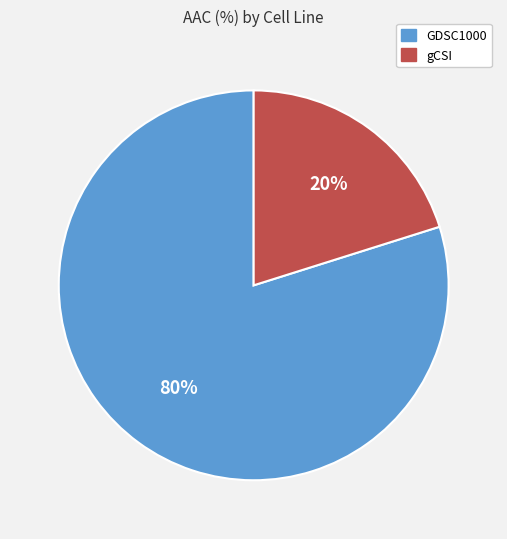

Does GDSC1000 represent more than half of the total?

Yes